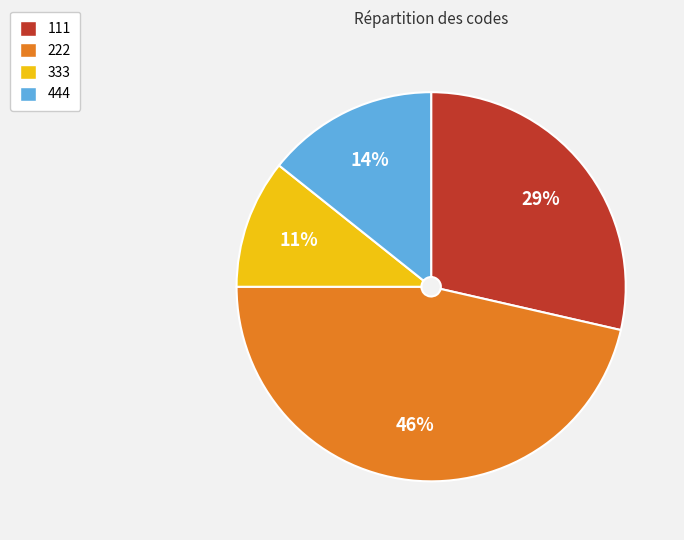

To the nearest percent, what is the combined percentage of 222 and 111?

75%